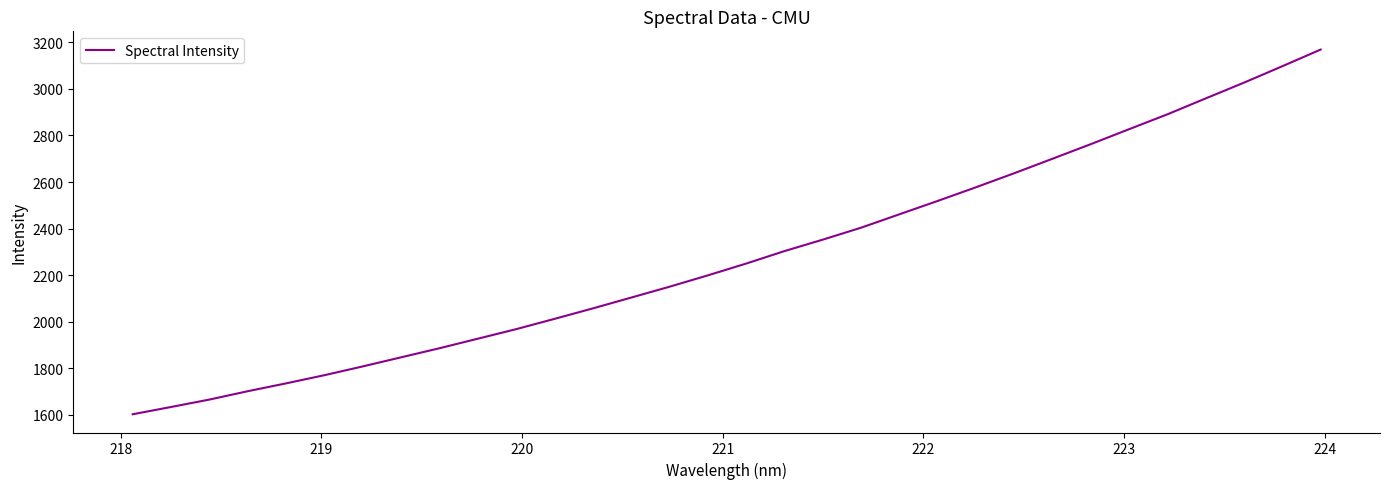

What is the greatest value displayed?

3169.0